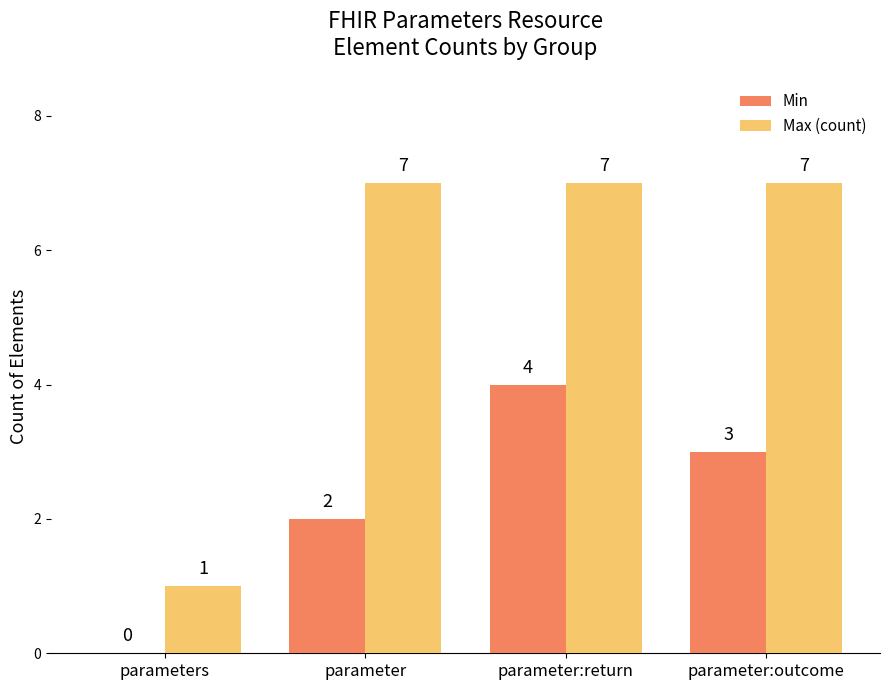

Is it true that Max (count) equals 7 at parameter?

True